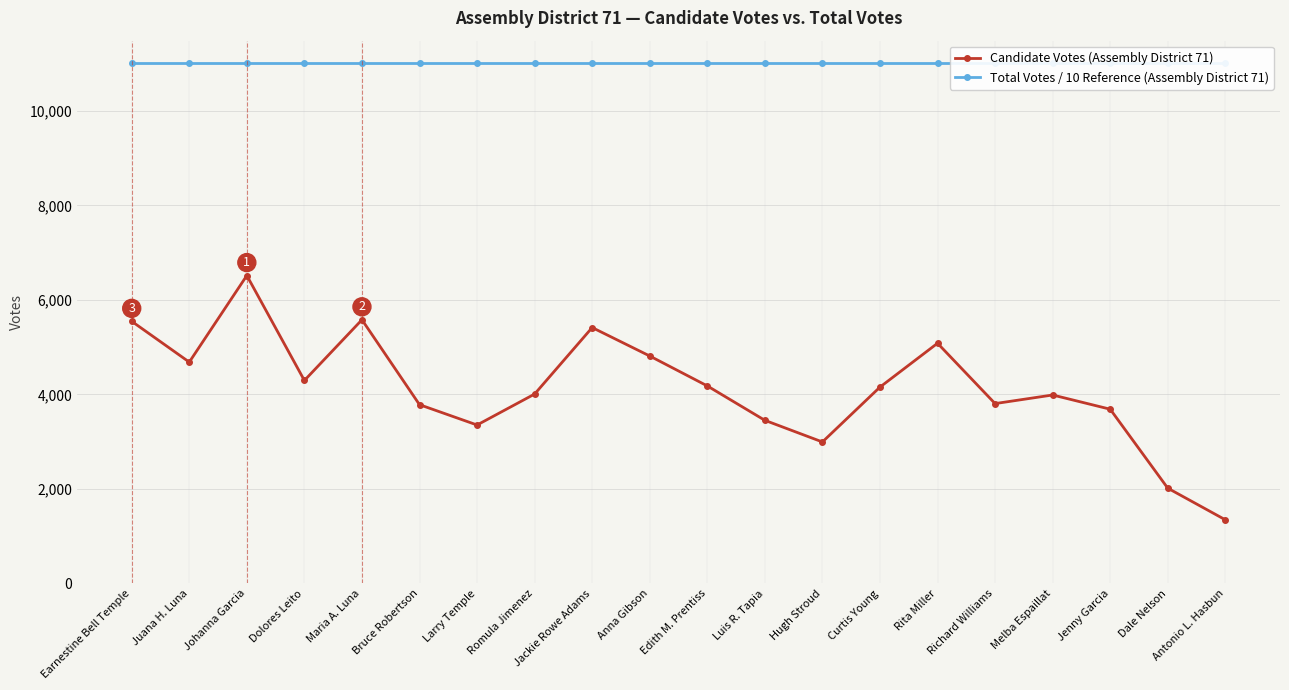

Count the number of data series in this chart.

2